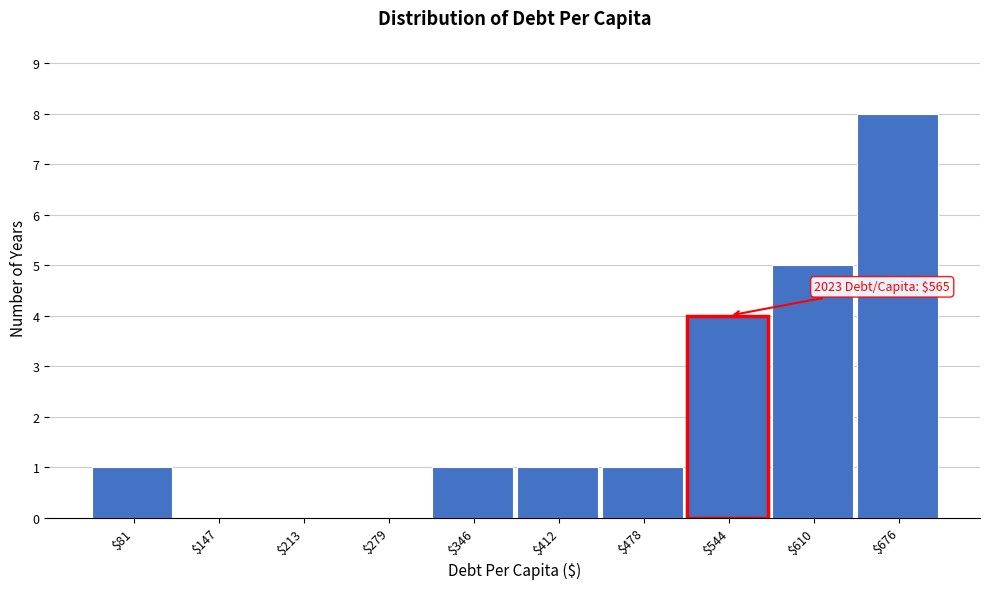

Read the value at $676.

8